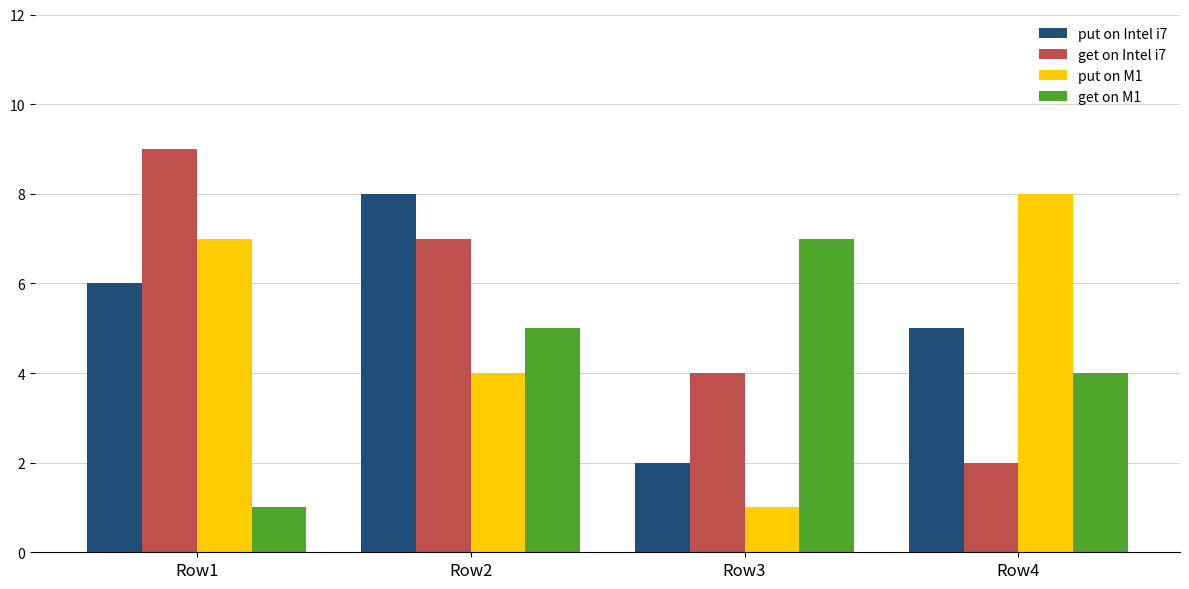

At Row4, list the series in order from smallest to largest.

get on Intel i7, get on M1, put on Intel i7, put on M1